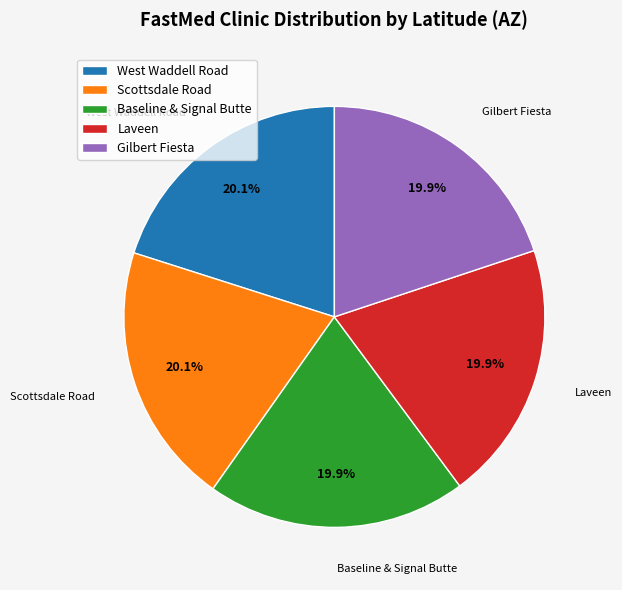

Do Scottsdale Road and Gilbert Fiesta together represent more than half of the pie?

No